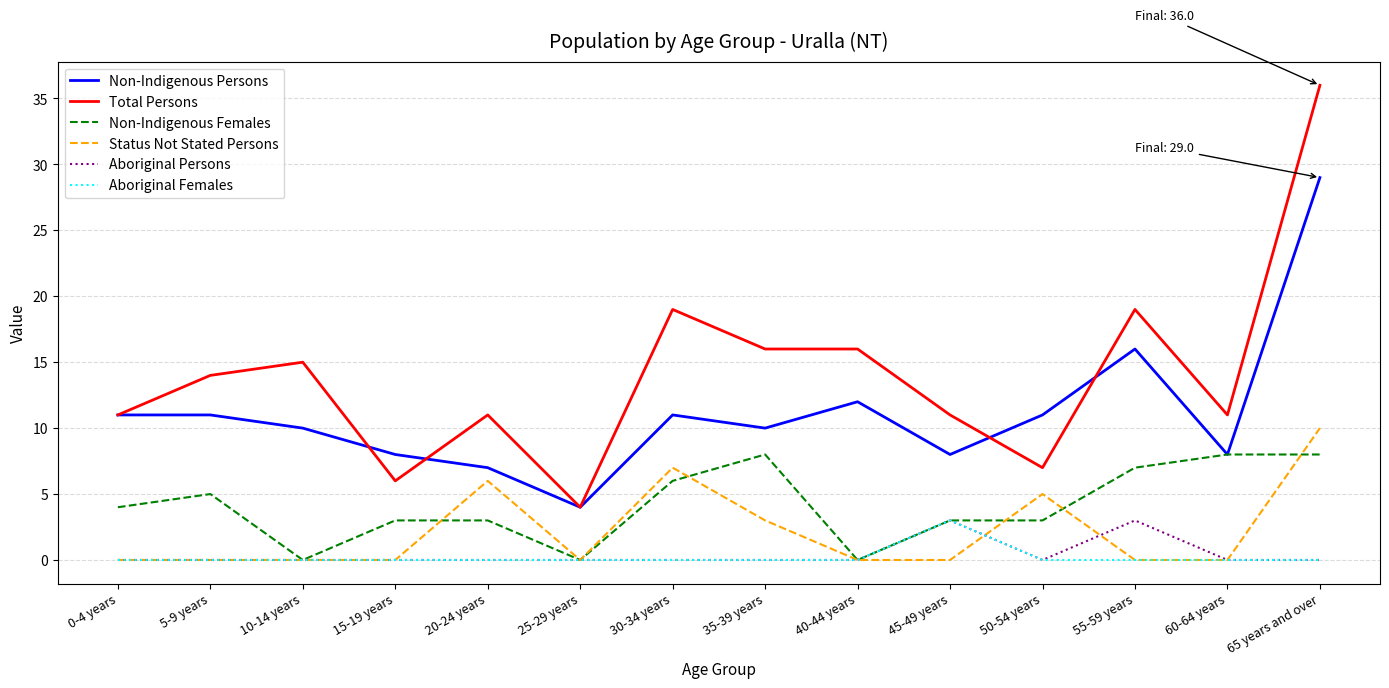

What is the greatest value displayed?

36